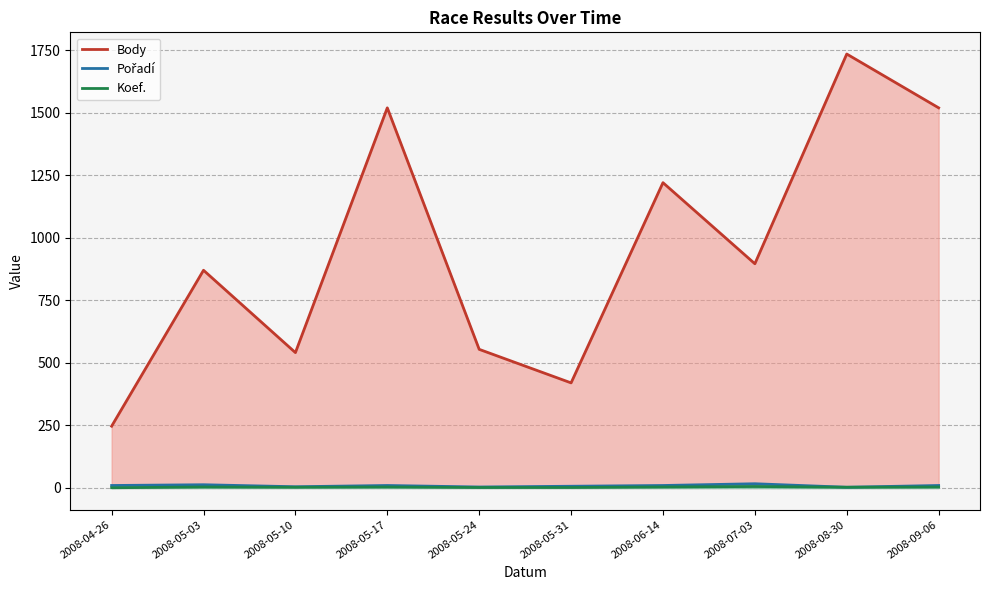

How many categories are shown in the chart?

10